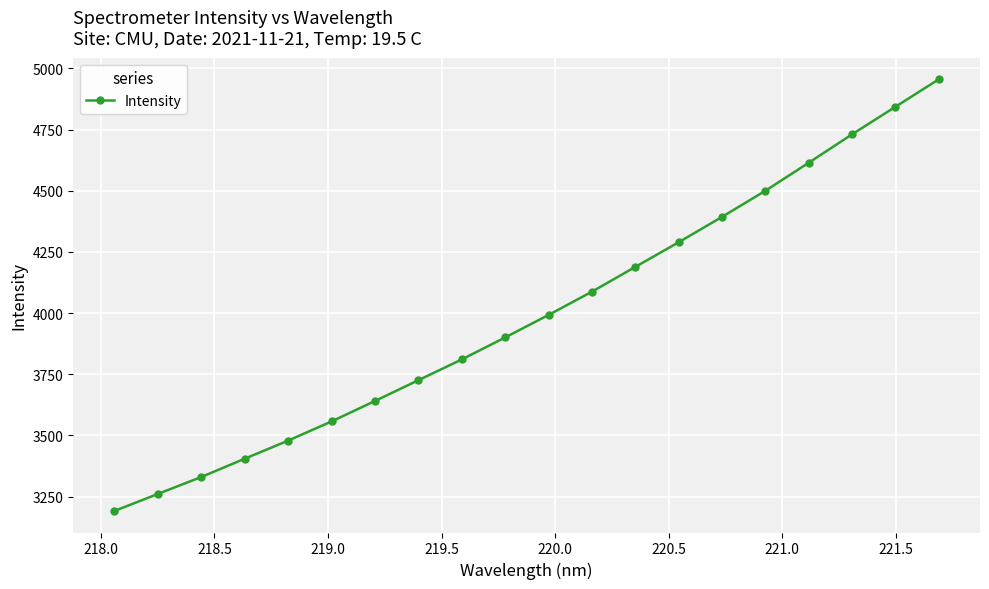

What is the value of the 3rd point from the left?

3330.4